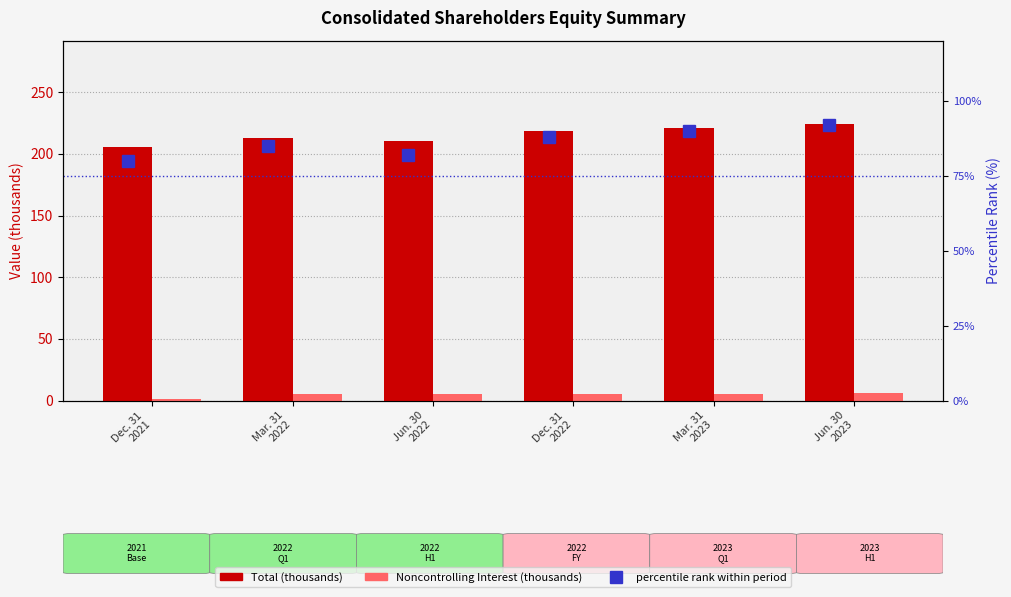

At which label does Total (thousands) first exceed 218?

Dec. 31
2022